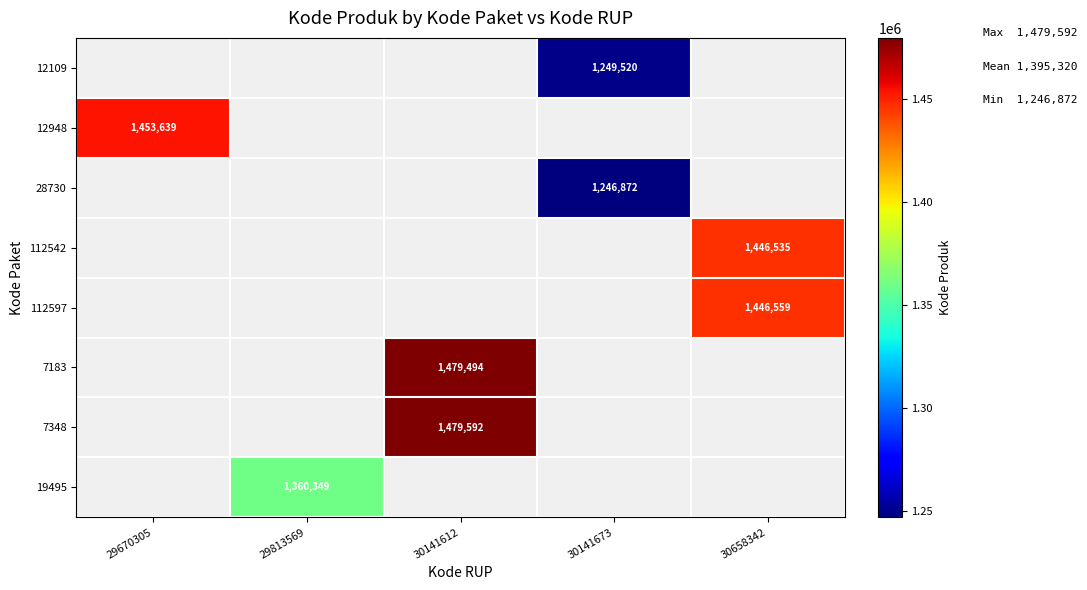

Which label corresponds to the largest value in the chart?

30141612